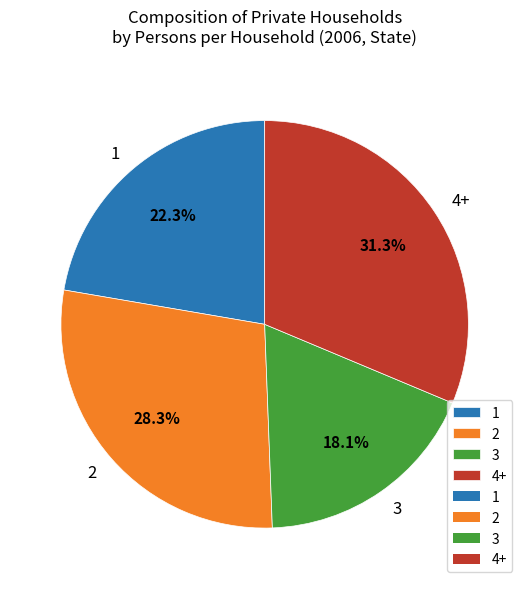

Count the number of slices in the pie.

4